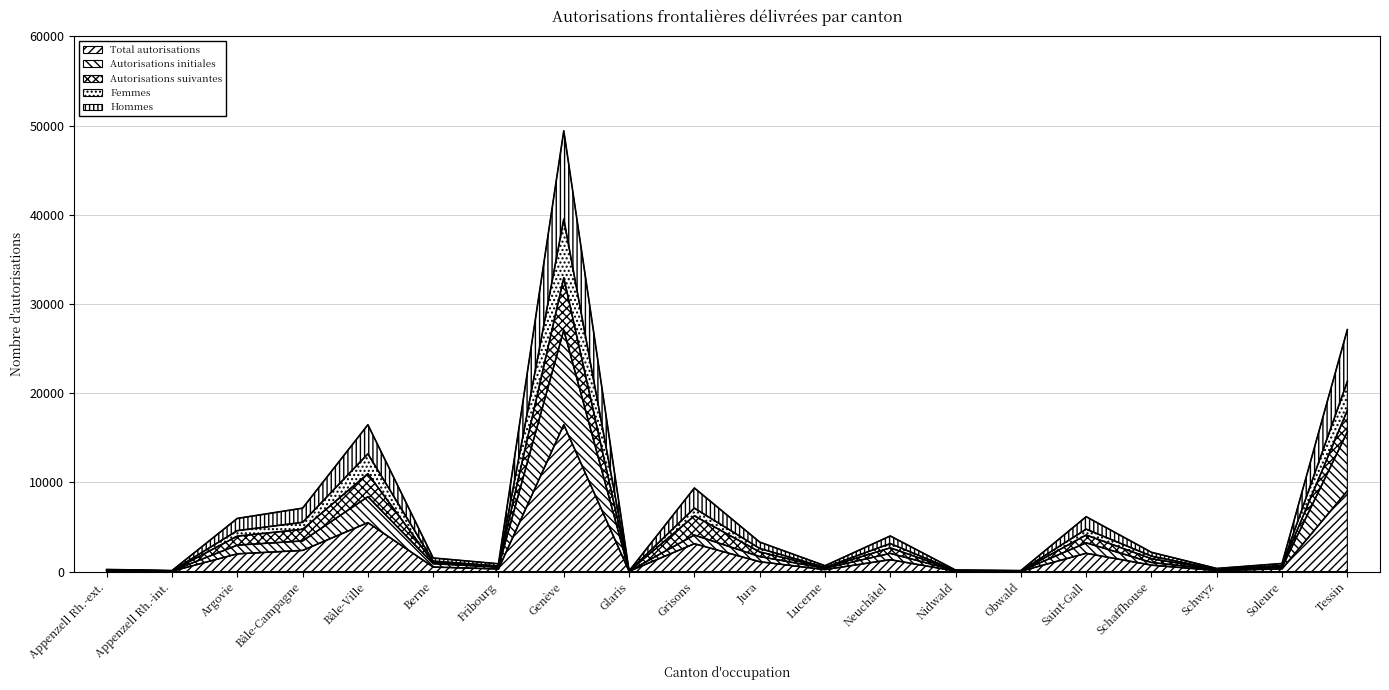

At which label does Total autorisations reach its peak?

Genève